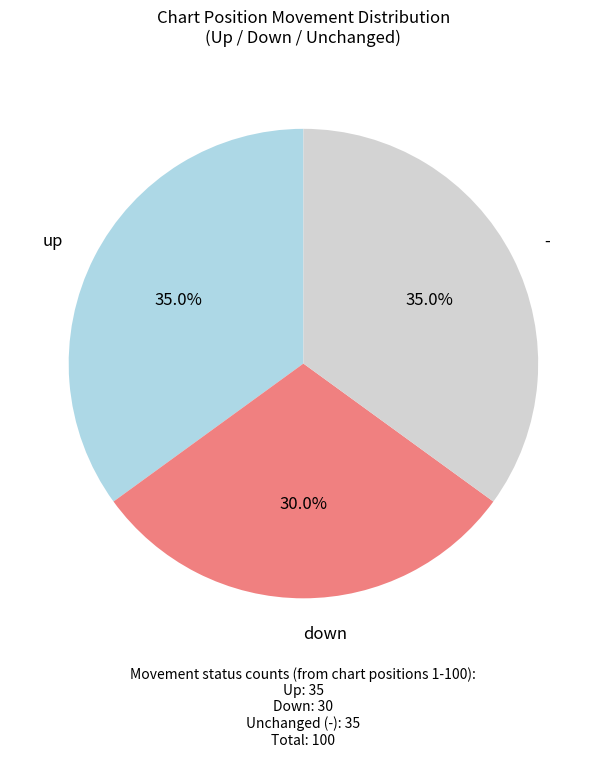

Does any single category account for the majority?

No